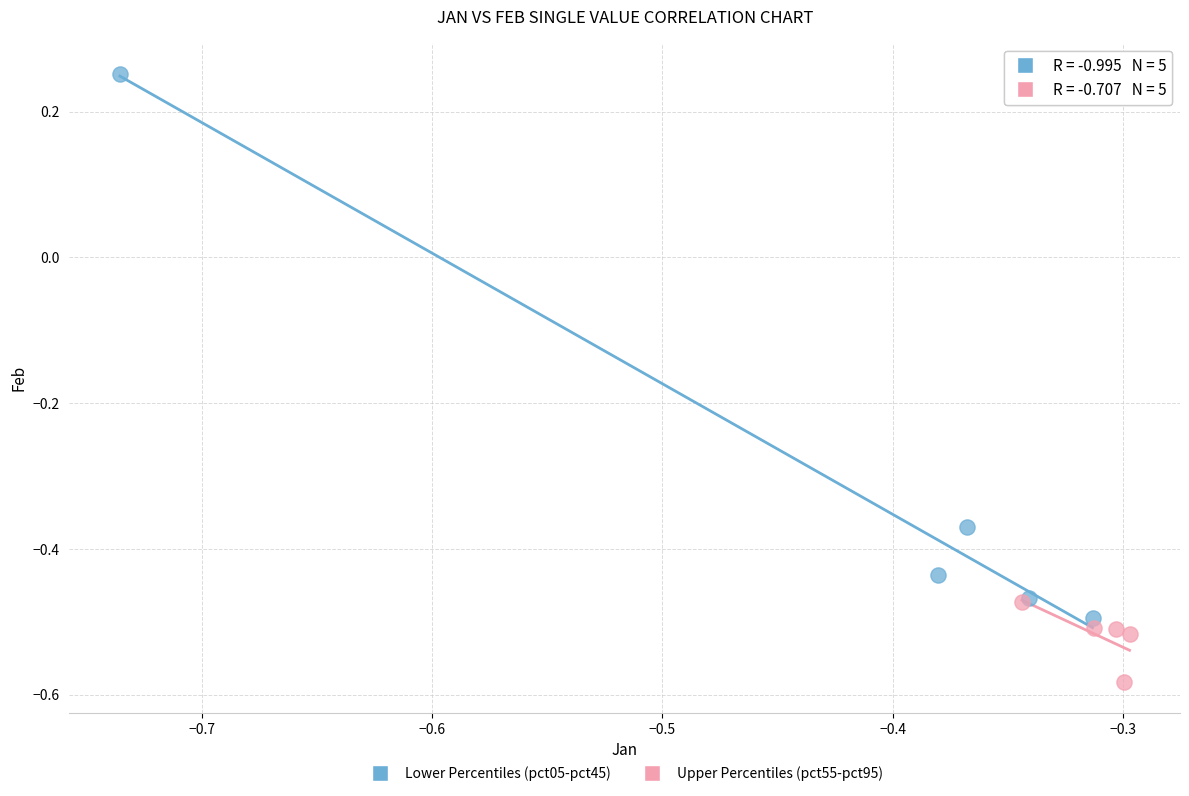

Which series has the largest Y range (max minus min)?

Lower Percentiles (pct05-pct45)